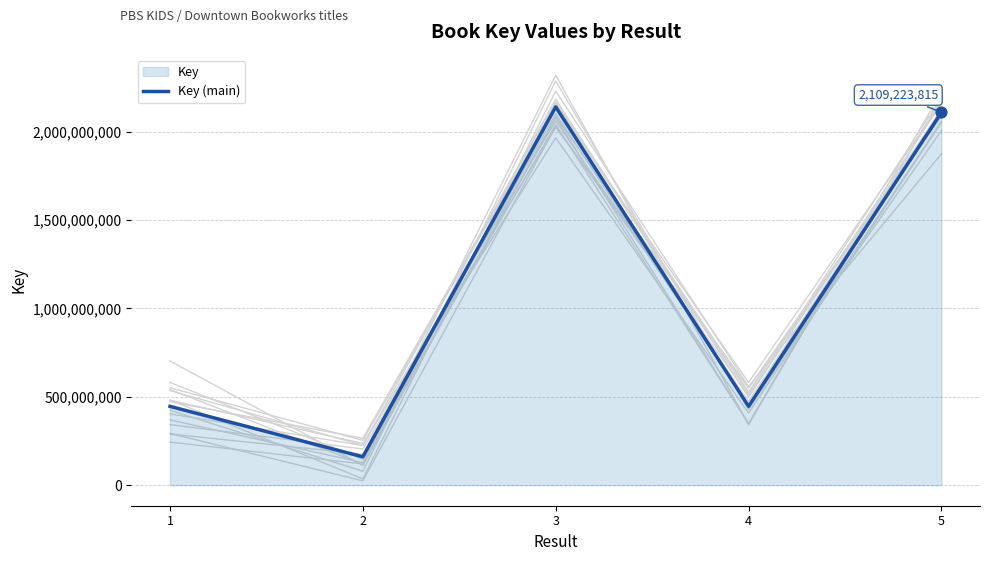

Approximately how many times larger is the value at 3 compared to 4?

4.8